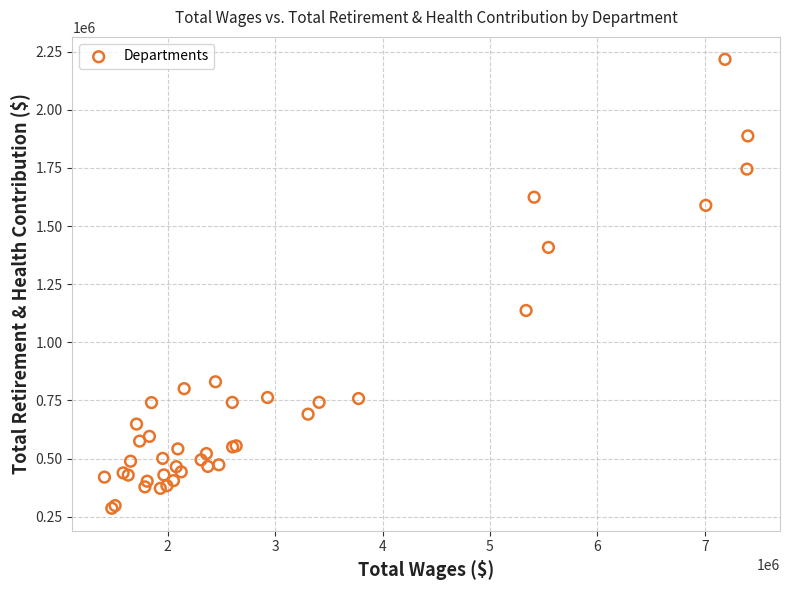

What Y value in the scatter plot is closest to 1251748?

1136924